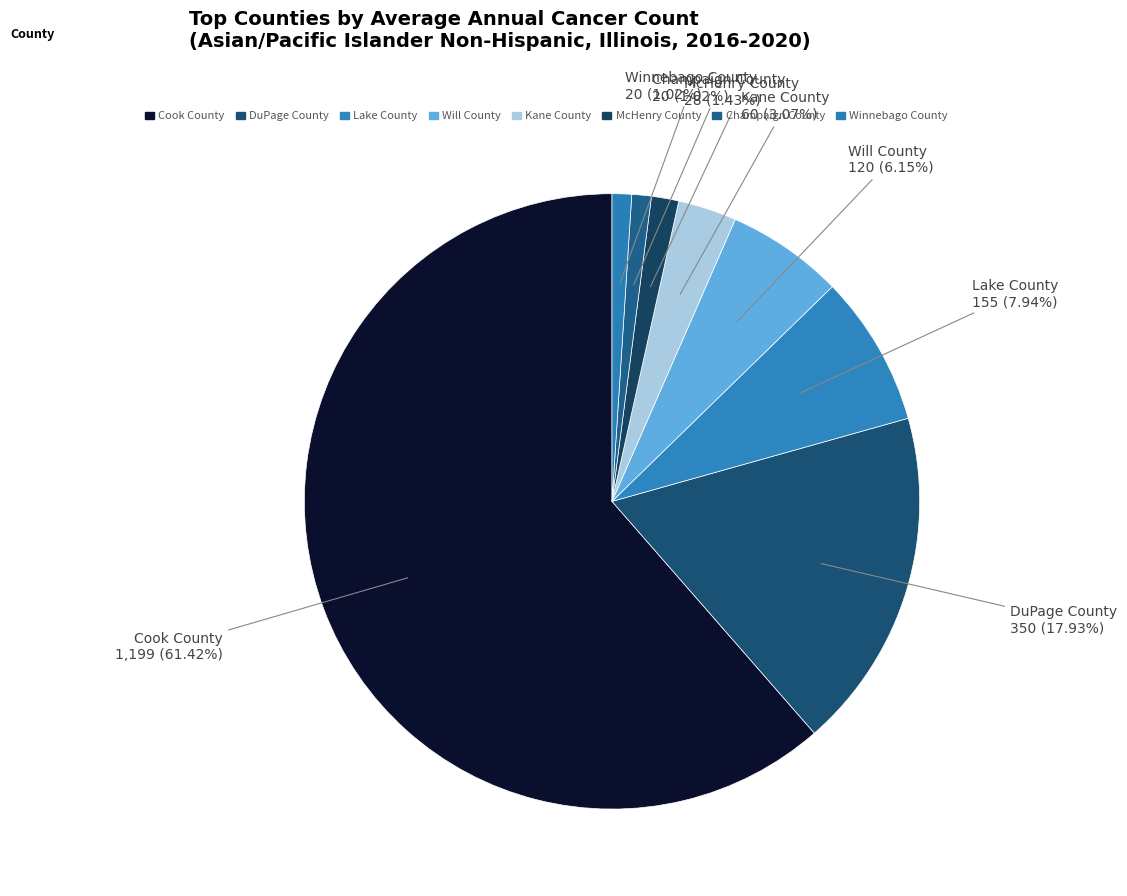

What is the total percentage of McHenry County and Kane County?

4.5%